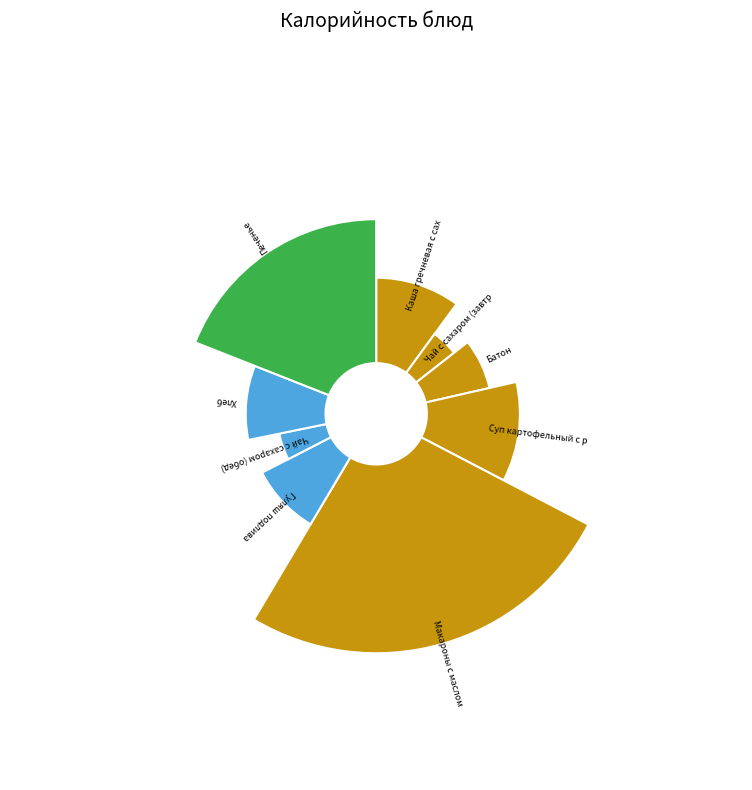

How many segments does this pie chart have?

9